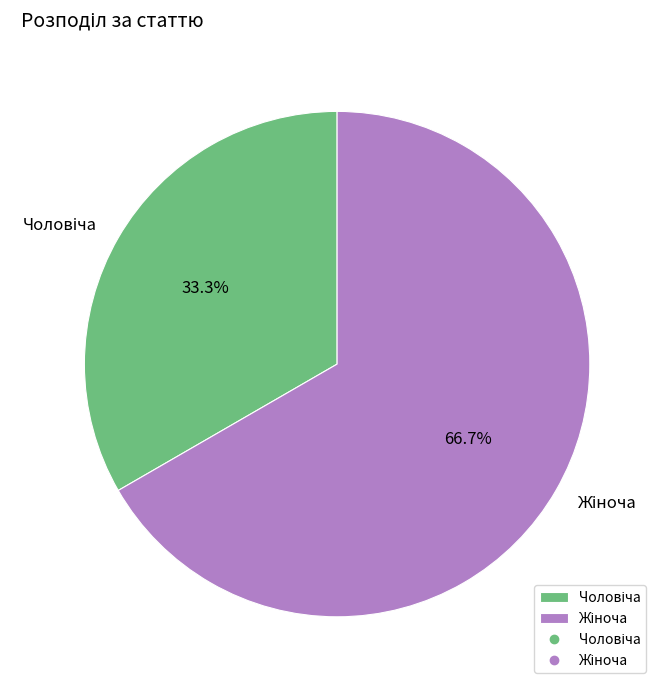

To the nearest percent, what is the difference between the largest and smallest slice percentages?

33%